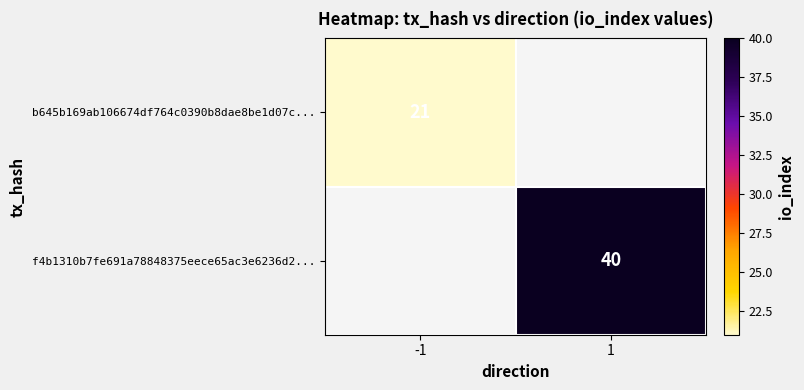

The f4b1310b7fe691a78848375eece65ac3e6236d2... series shows 59 at 1. True or false?

False